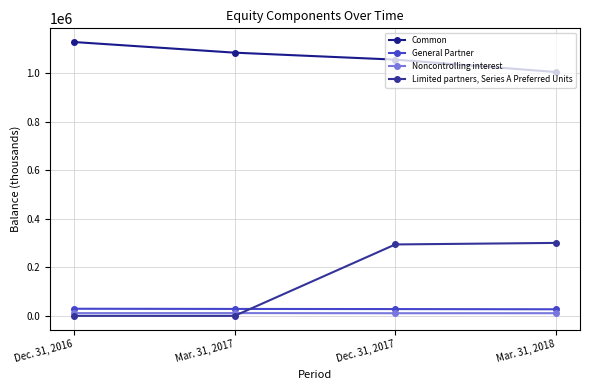

What is the value of the Noncontrolling interest point at the 1st from the left?

11247